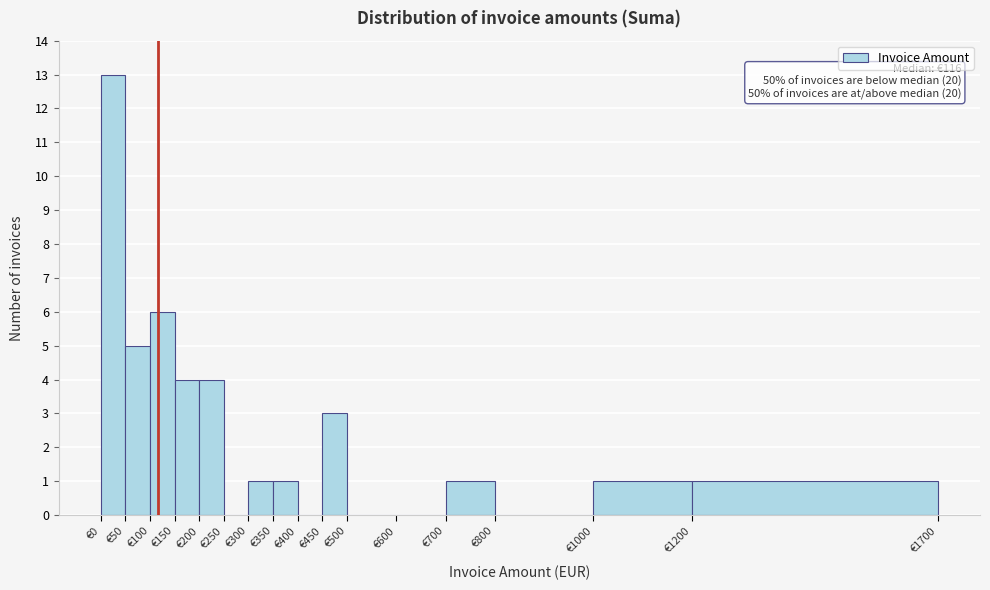

Over which range of the x-axis is the bar tallest?

0 to 50